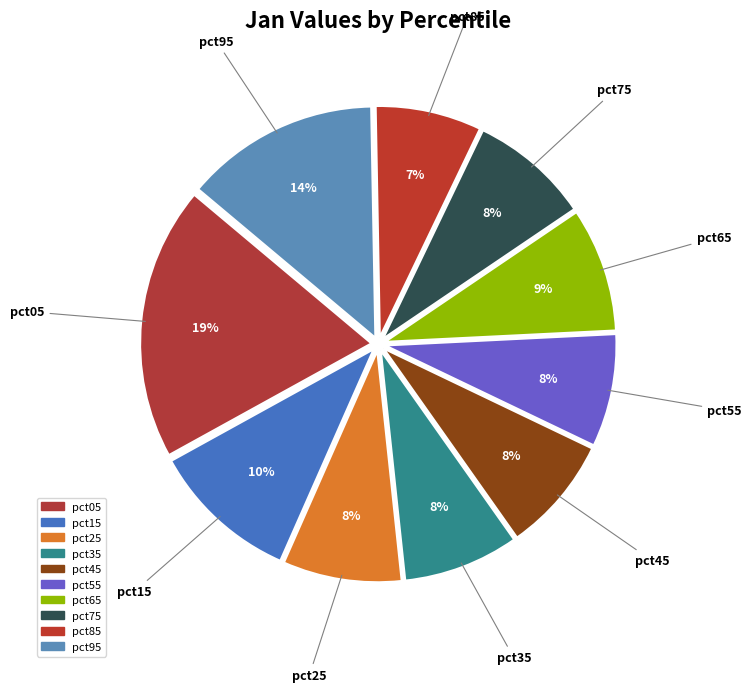

The pct95 slice represents 14% of the pie. True or false?

True